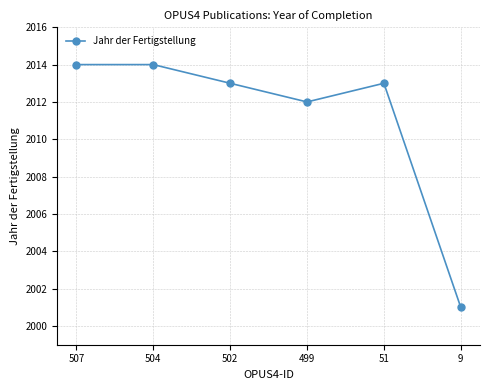

What is the value of the 2nd point from the left?

2014